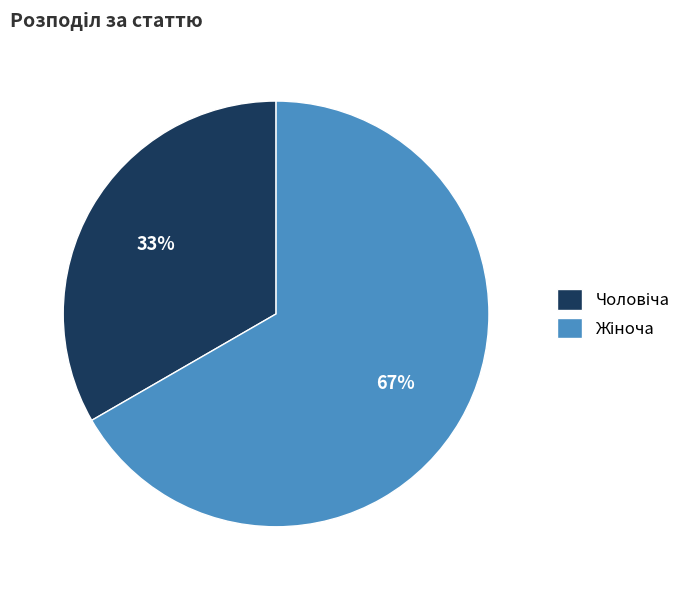

Is there a majority slice in this chart?

Yes